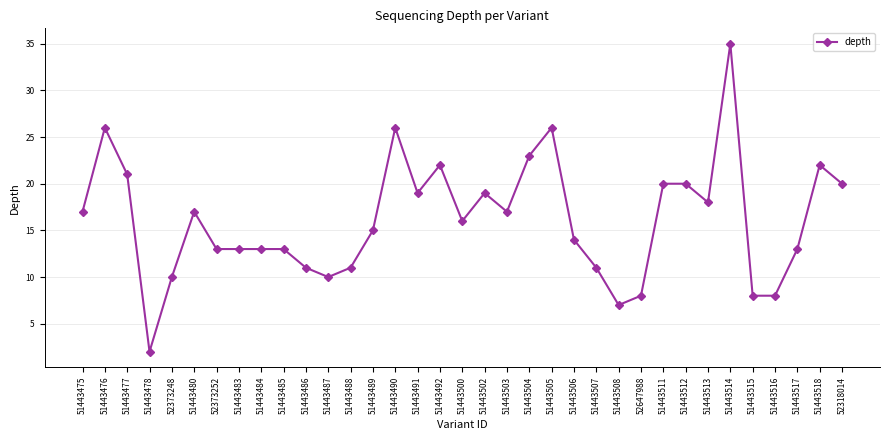

What is the sum of the values at 51443492 and 51443500?

38